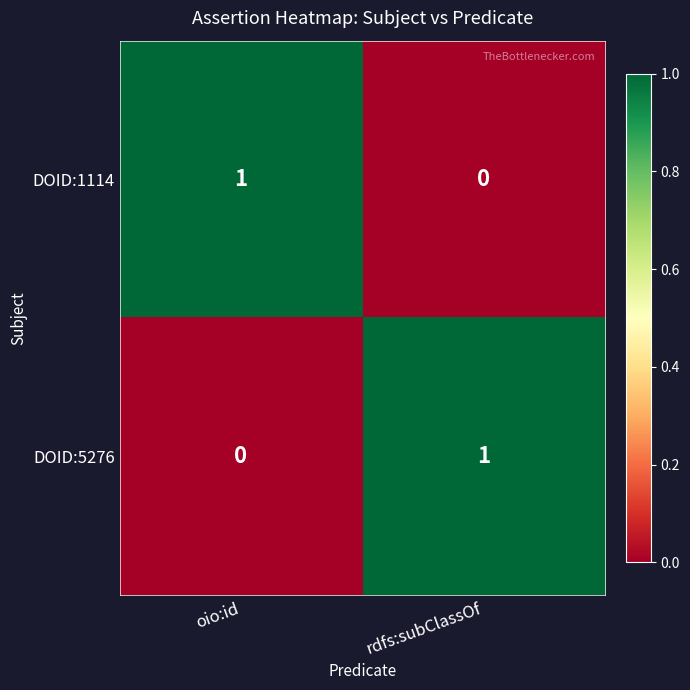

List the labels in order of DOID:1114 value, largest first.

oio:id, rdfs:subClassOf